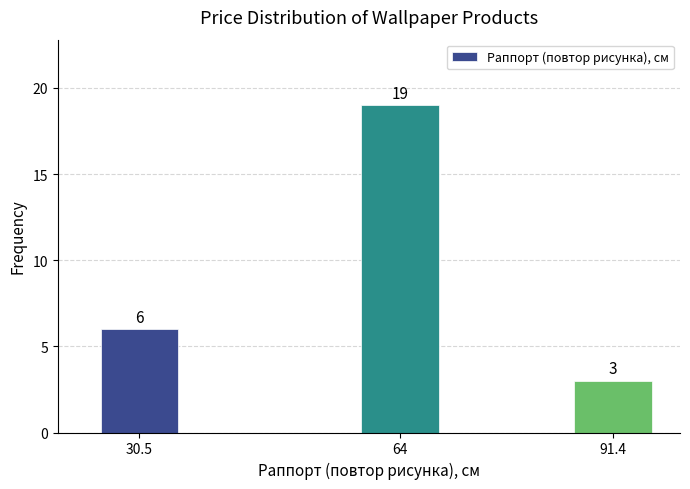

Reading left to right, list all the values displayed in this chart.

30.5=6	64=19	91.4=3